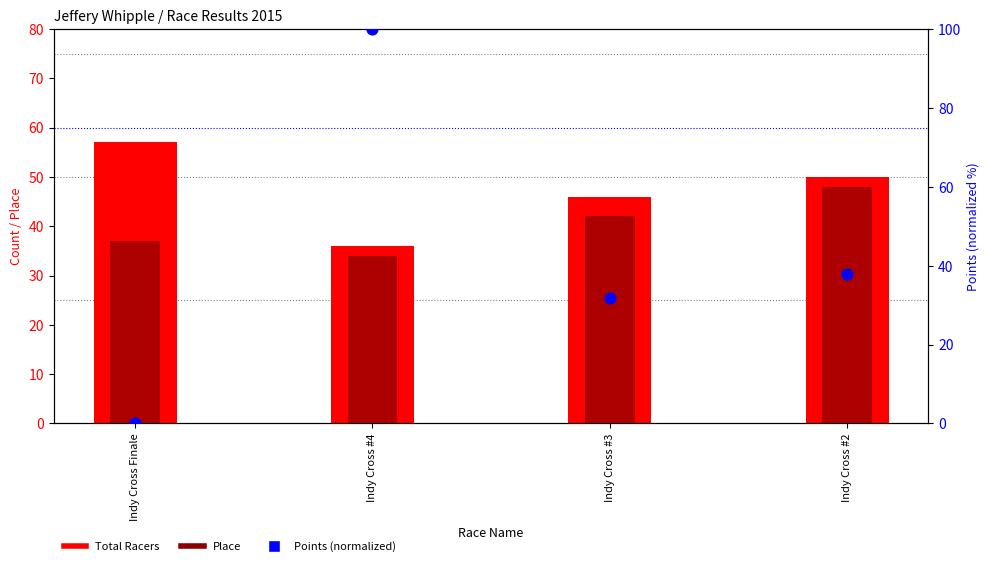

Is the value of Place at Indy Cross Finale greater than the value of Total Racers at Indy Cross #3?

No